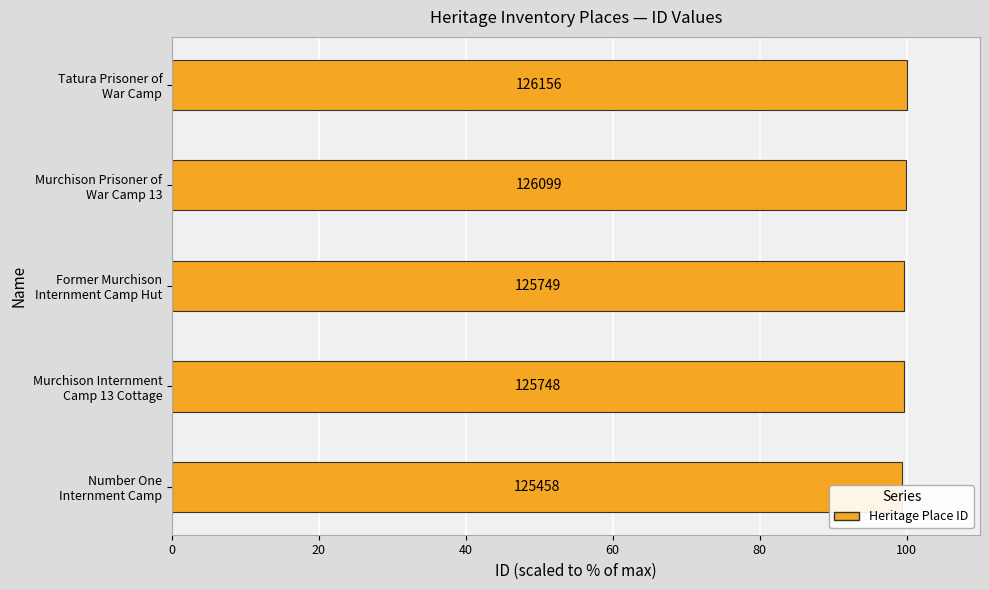

What is the value of the 3rd bar from the left?

99.7